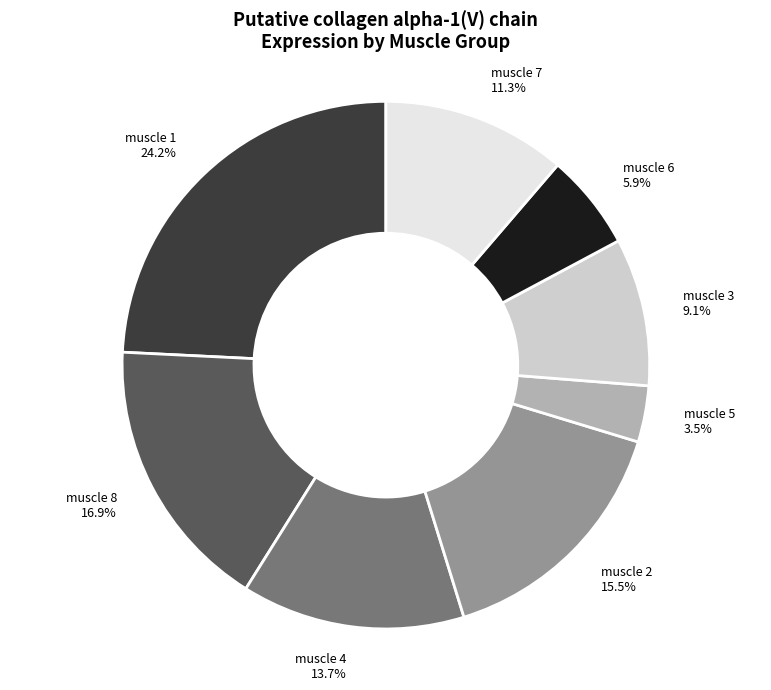

To the nearest percent, what portion does muscle 3 represent?

9%